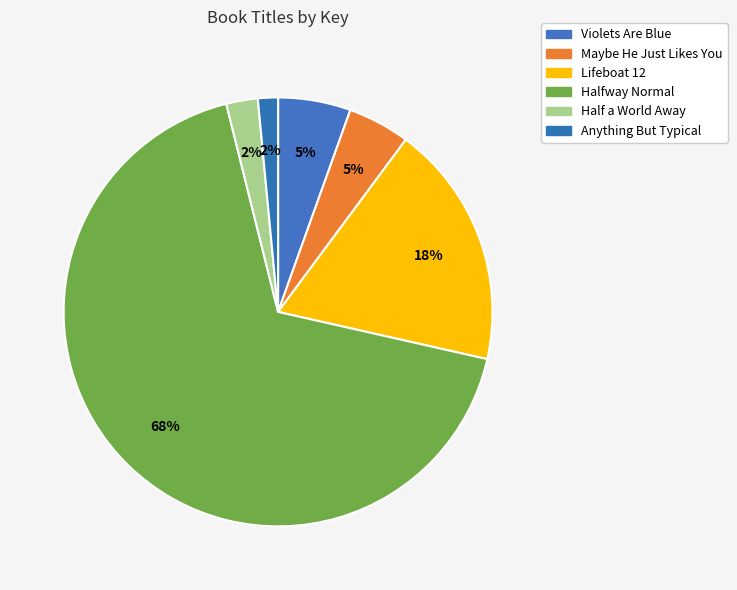

Which category has the biggest portion of the pie?

Halfway Normal